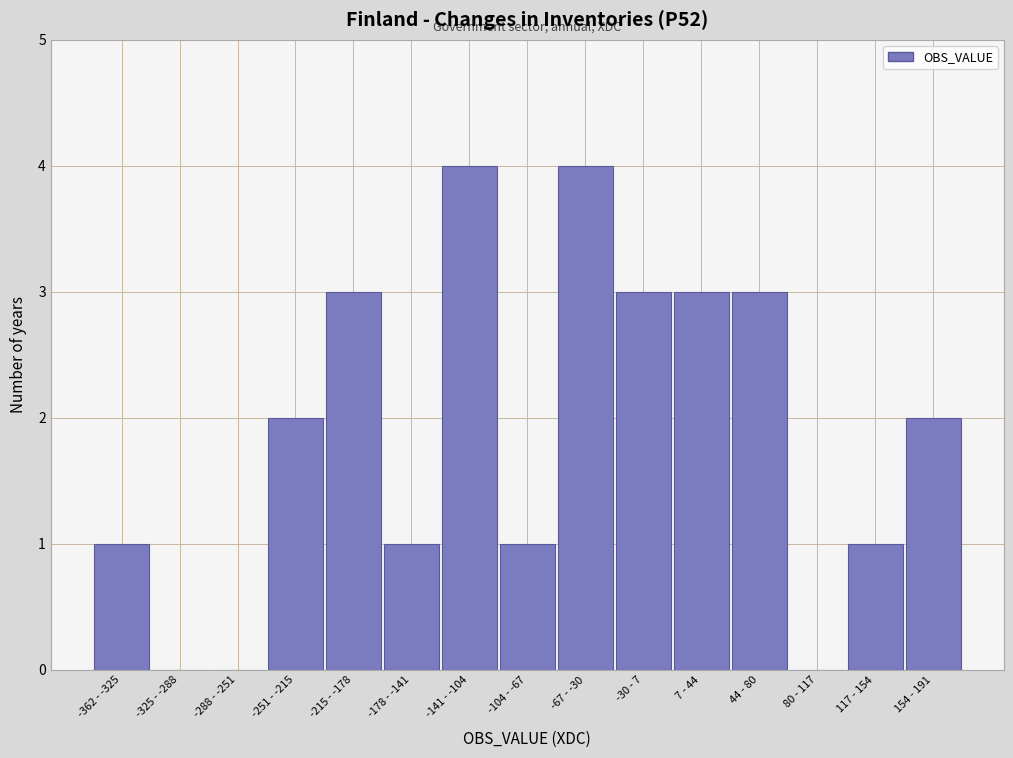

Reading right to left, list all the values displayed in this chart.

154 - 191=2	117 - 154=1	80 - 117=0	44 - 80=3	7 - 44=3	-30 - 7=3	-67 - -30=4	-104 - -67=1	-141 - -104=4	-178 - -141=1	-215 - -178=3	-251 - -215=2	-288 - -251=0	-325 - -288=0	-362 - -325=1